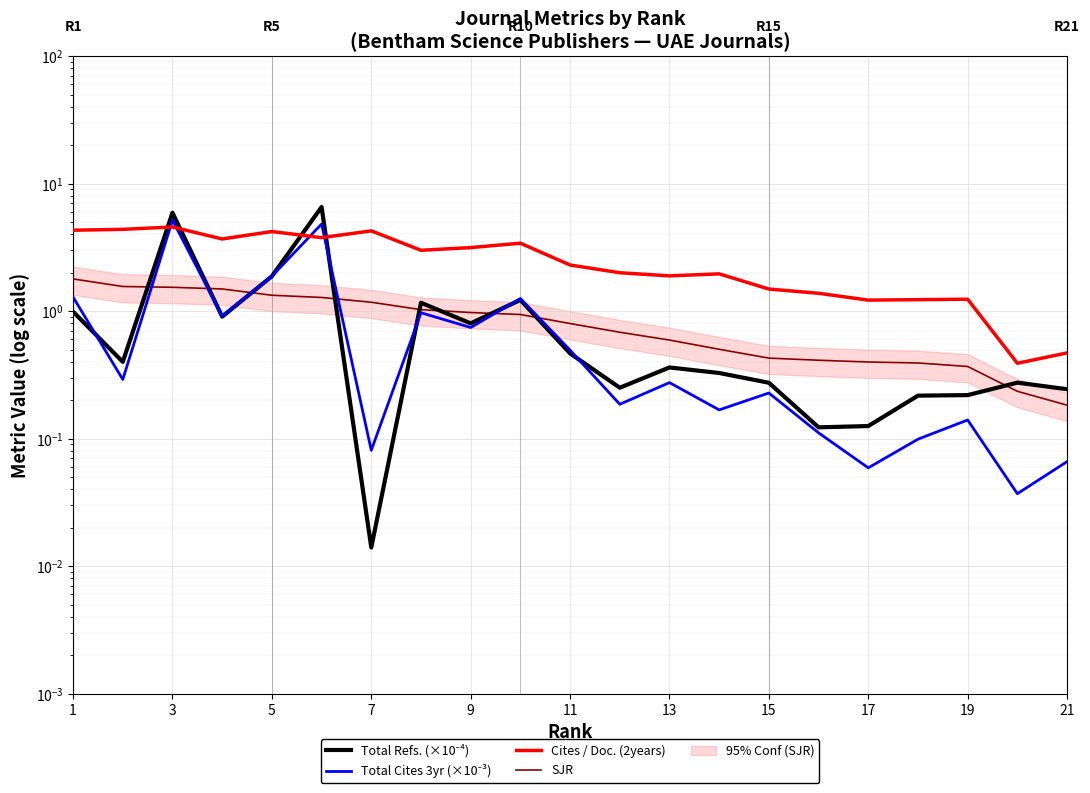

Which has a higher value, 11 or 7?

11